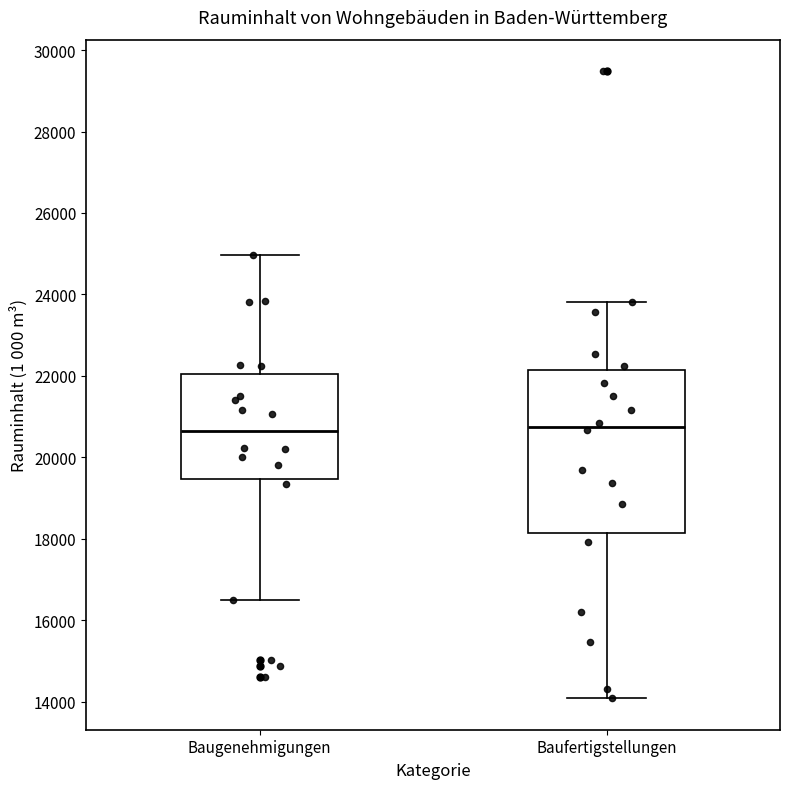

Reading left to right, read every box against the y-axis: the position of its median line, the range the box covers, and the ends of its whiskers. The values are not printed on the chart, so give them approximately, as read against the axis.

Baugenehmigungen: median 20600, box 19400 to 22000, whiskers 16400 to 25000
Baufertigstellungen: median 20800, box 18200 to 22200, whiskers 14000 to 23800